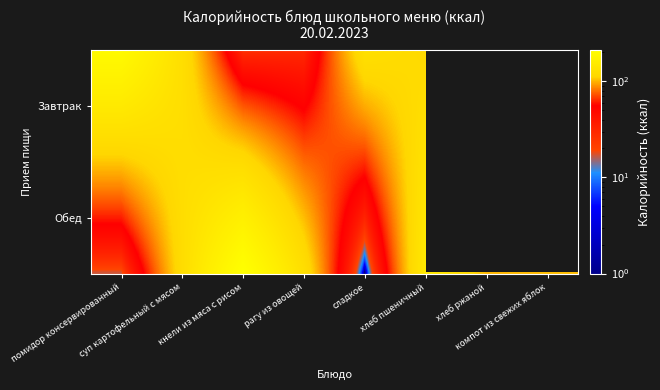

Count the number of categories in the chart.

8